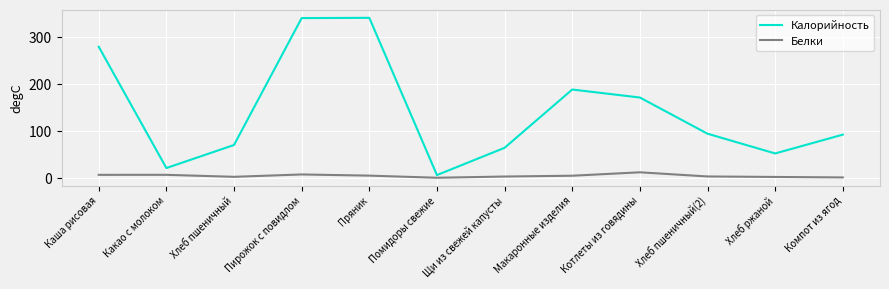

At Каша рисовая, list the series in order from largest to smallest.

Калорийность, Белки